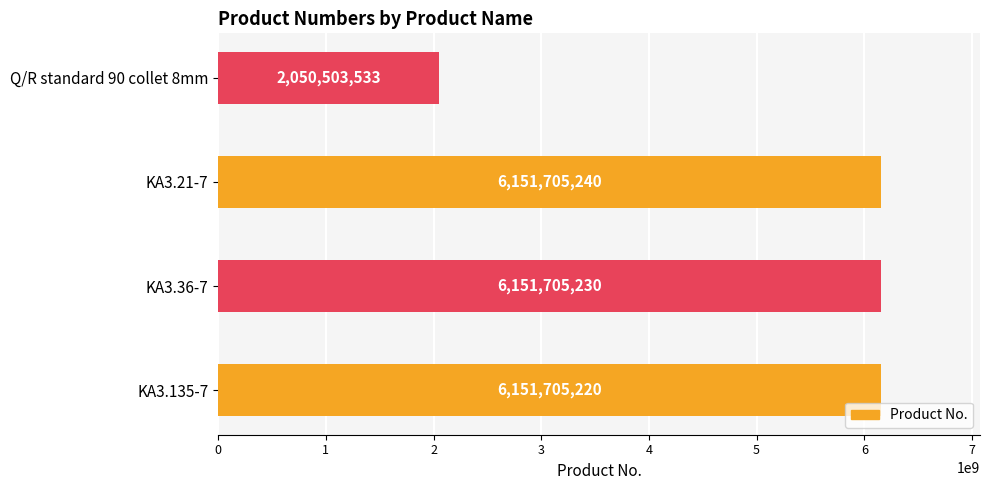

List the labels in order of value, smallest first.

Q/R standard 90 collet 8mm, KA3.135-7, KA3.36-7, KA3.21-7